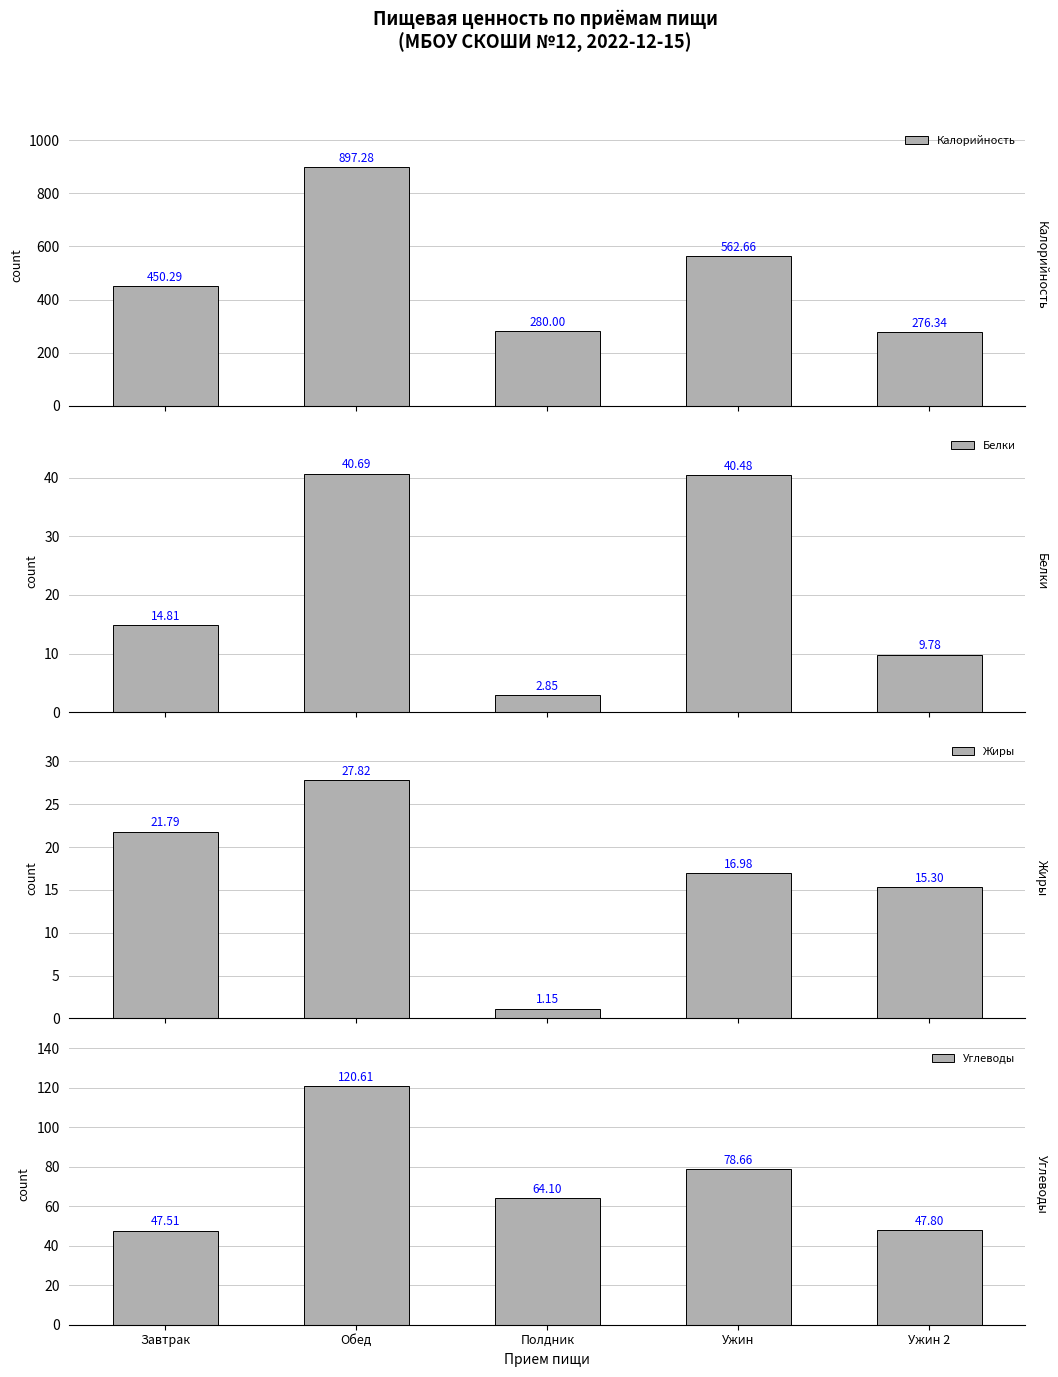

List the labels in order of Углеводы value, smallest first.

Завтрак, Ужин 2, Полдник, Ужин, Обед